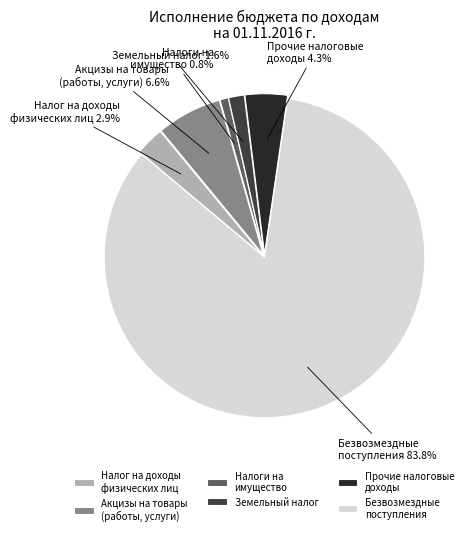

Rank the categories by value from lowest to highest.

Налоги на имущество, Земельный налог, Налог на доходы физических лиц, Прочие налоговые доходы, Акцизы на товары (работы, услуги), Безвозмездные поступления